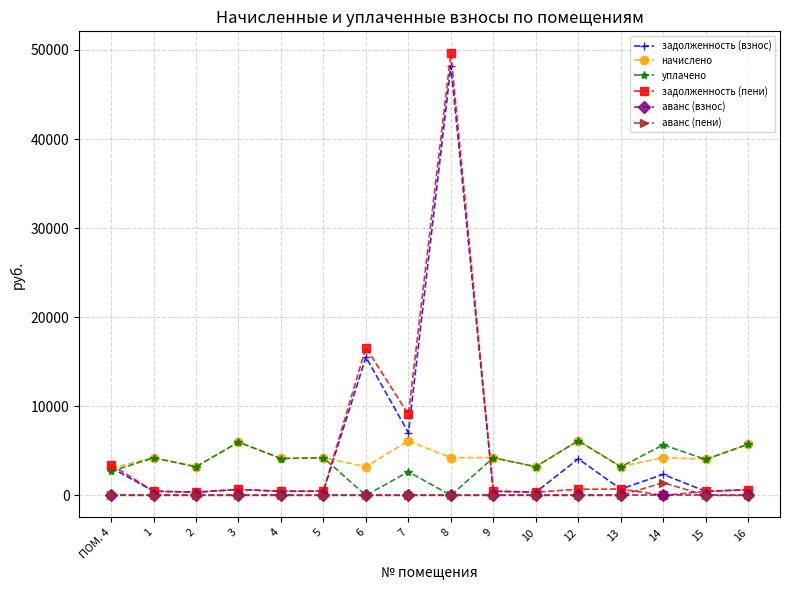

At how many categories does at least one series exceed 19850?

1